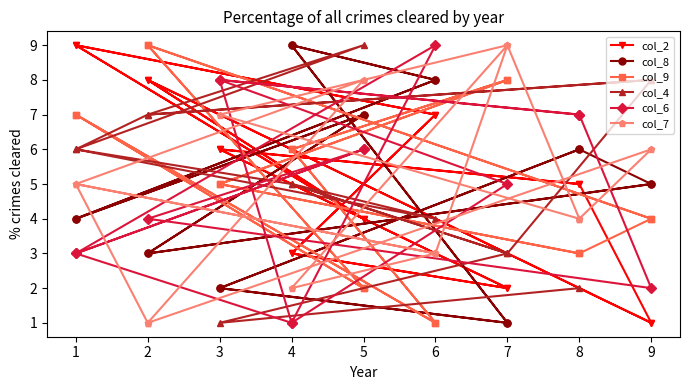

Count the number of values greater than 5.

8